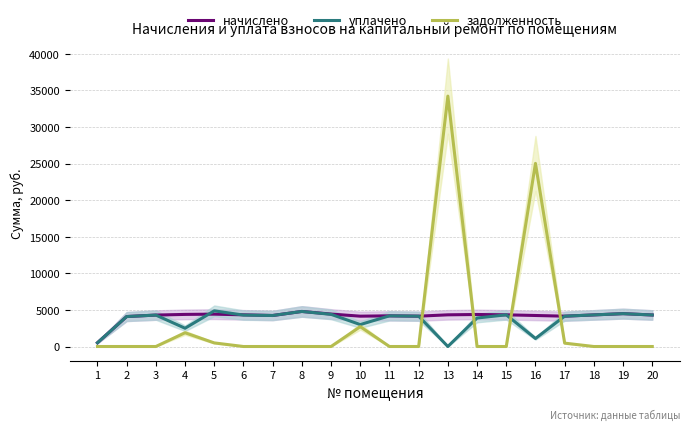

Where is задолженность nearest to the value 17115?

16